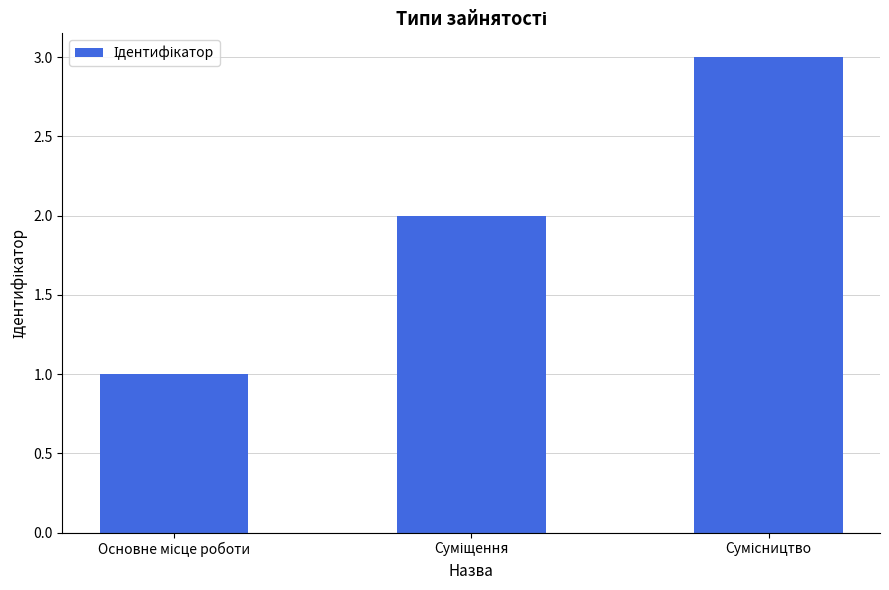

How many values are below 2?

1